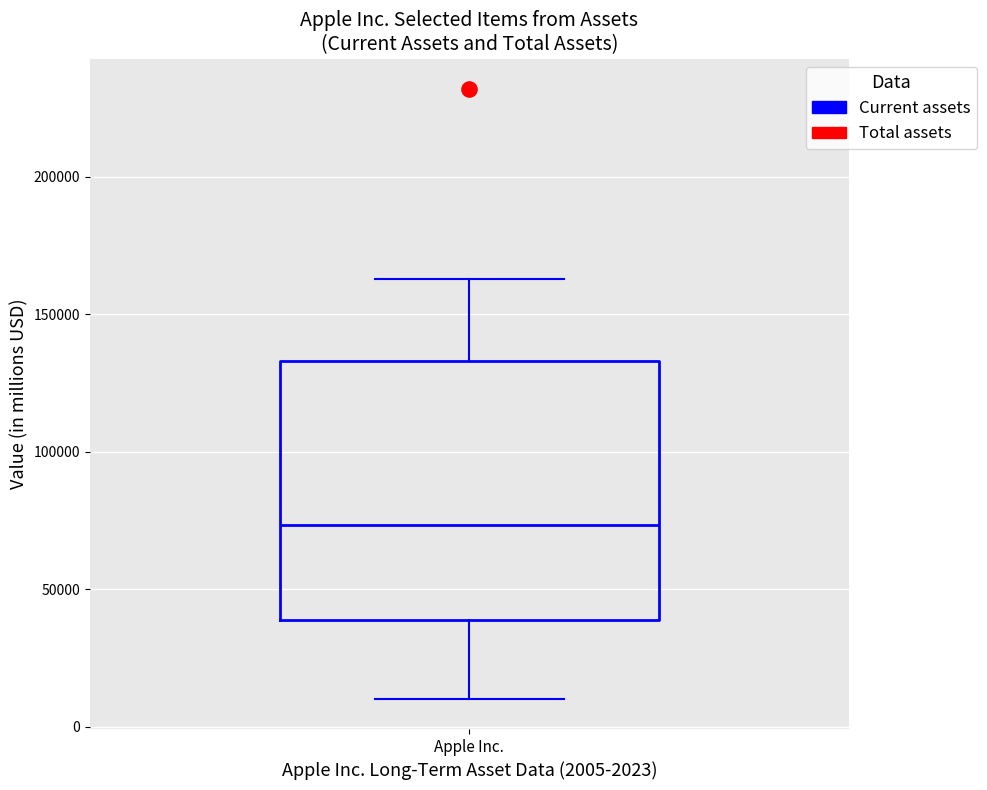

Transcribe this box plot: give where the median line is, the range the box spans, and where the two whiskers end, as read against the y-axis. The values are not printed on the chart, so give them approximately, as read against the axis.

median 75000, box 40000 to 135000, whiskers 10000 to 165000